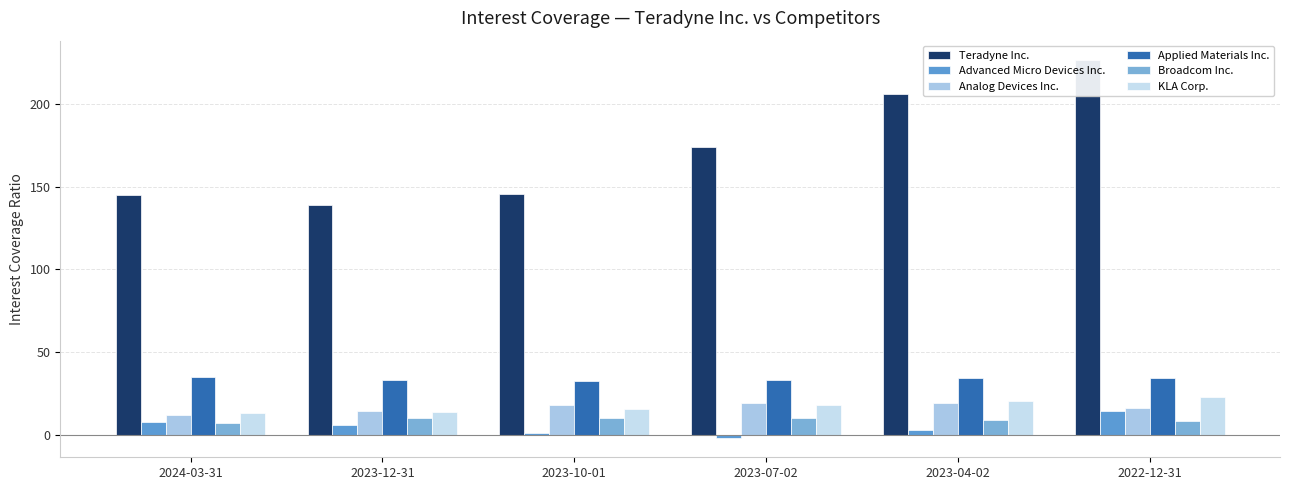

At which category is the sum across all series the highest?

2022-12-31